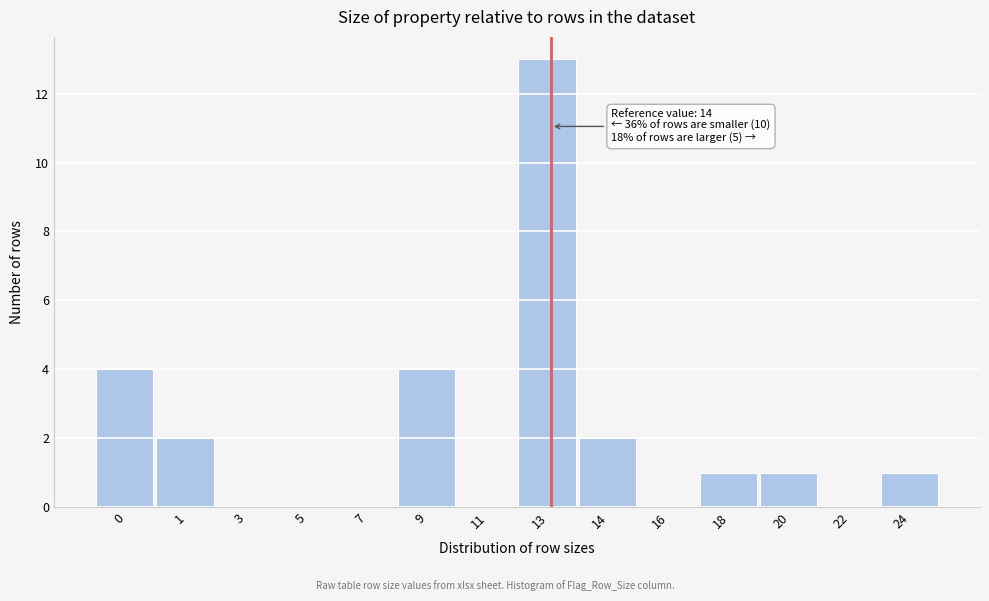

Approximately how many times larger is the value at 1 compared to 24?

2.0